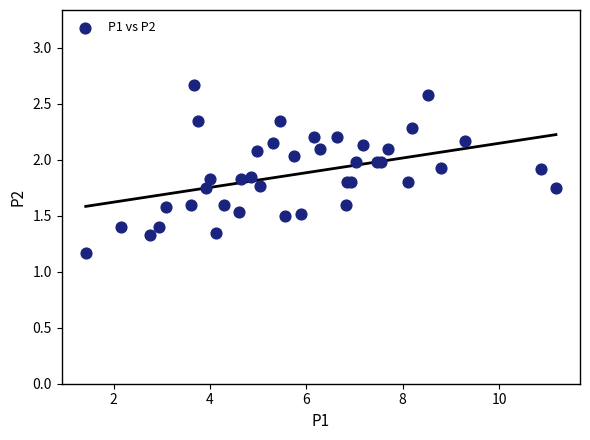

What Y value in the scatter plot is closest to 1?

1.2